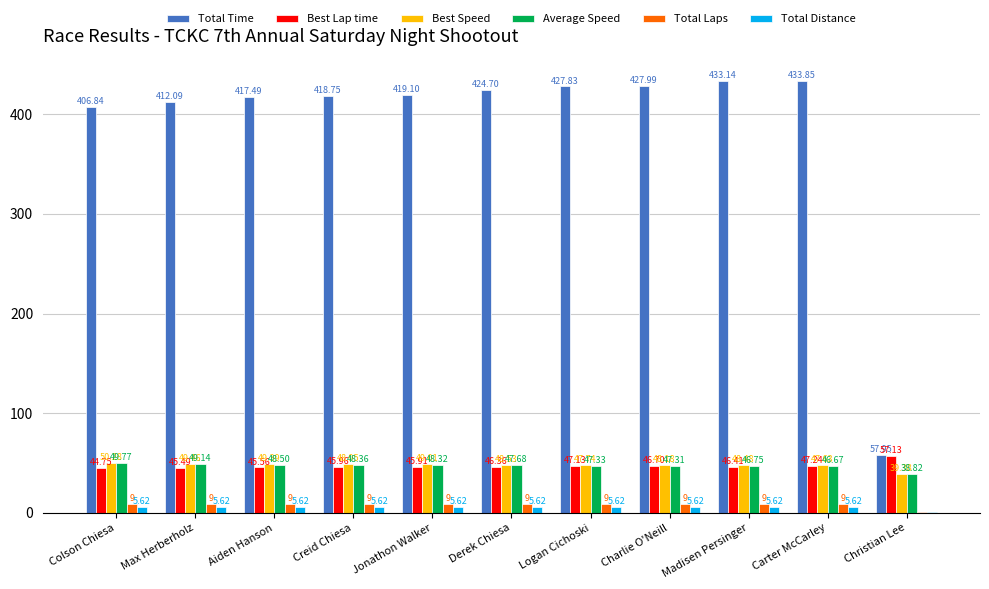

Where does the Total Time series first go above 419?

Jonathon Walker